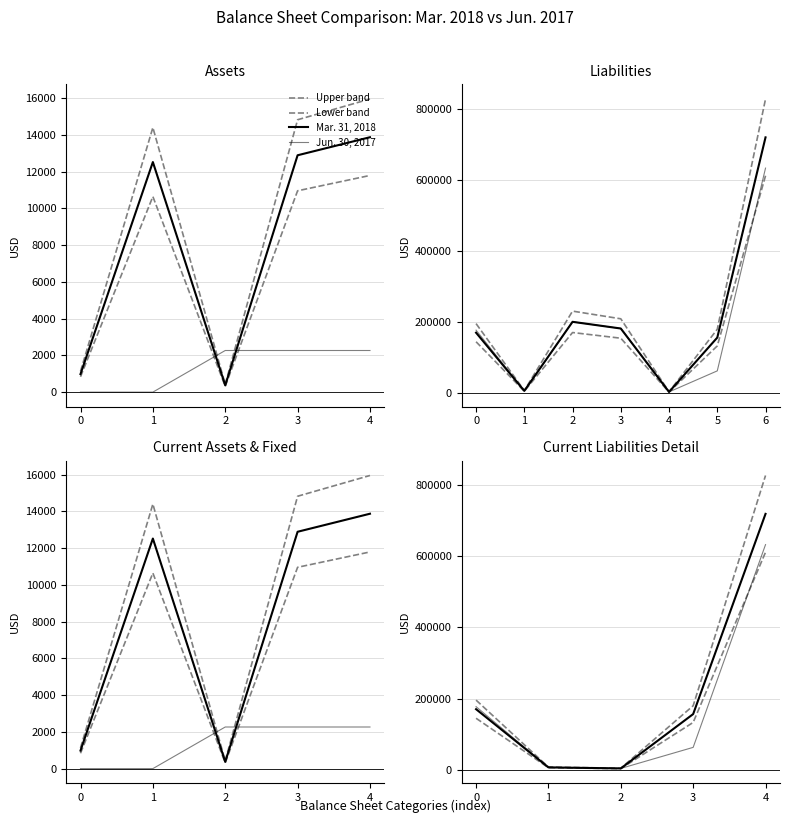

Is it true that Jun. 30, 2017 equals 6545.0 at 1?

True